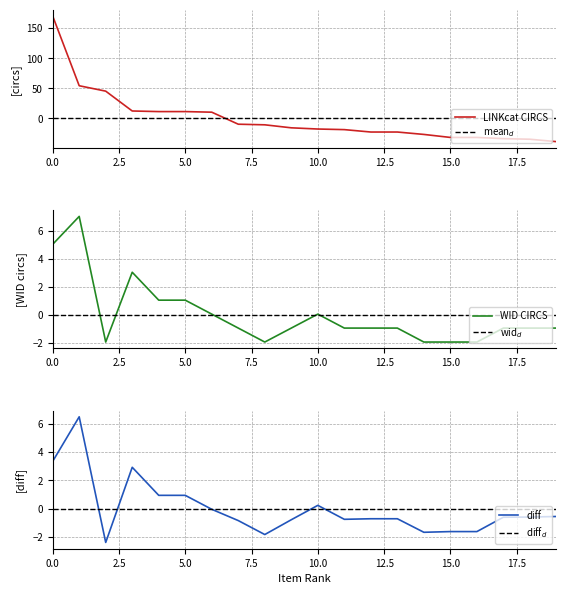

Count the number of categories in the chart.

20